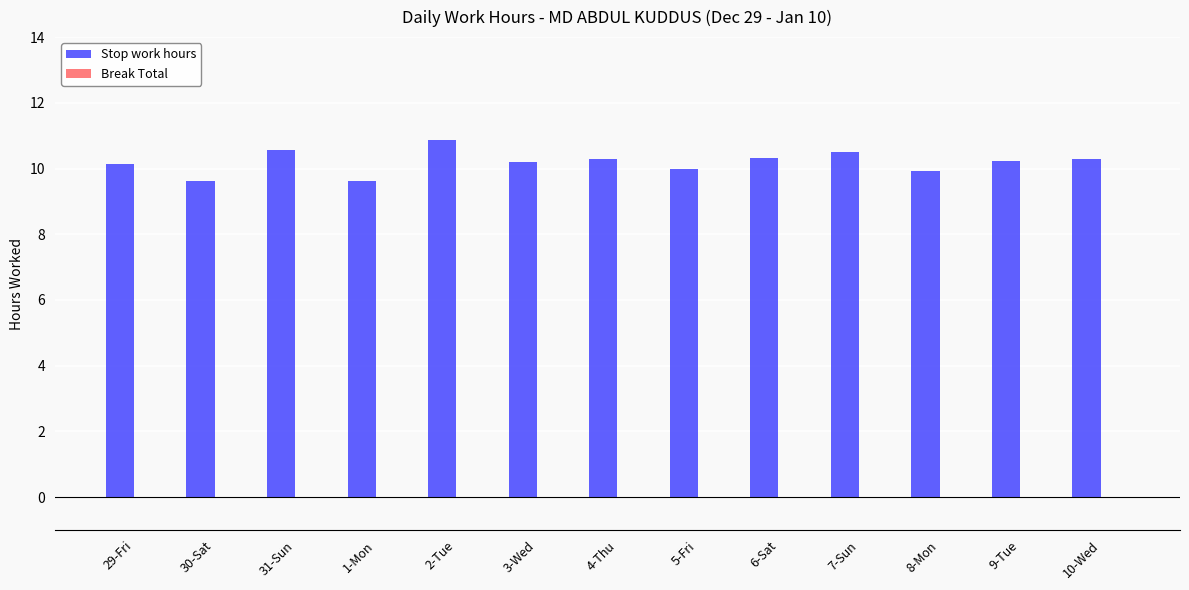

Is it true that the value at 1-Mon is 5.4?

False